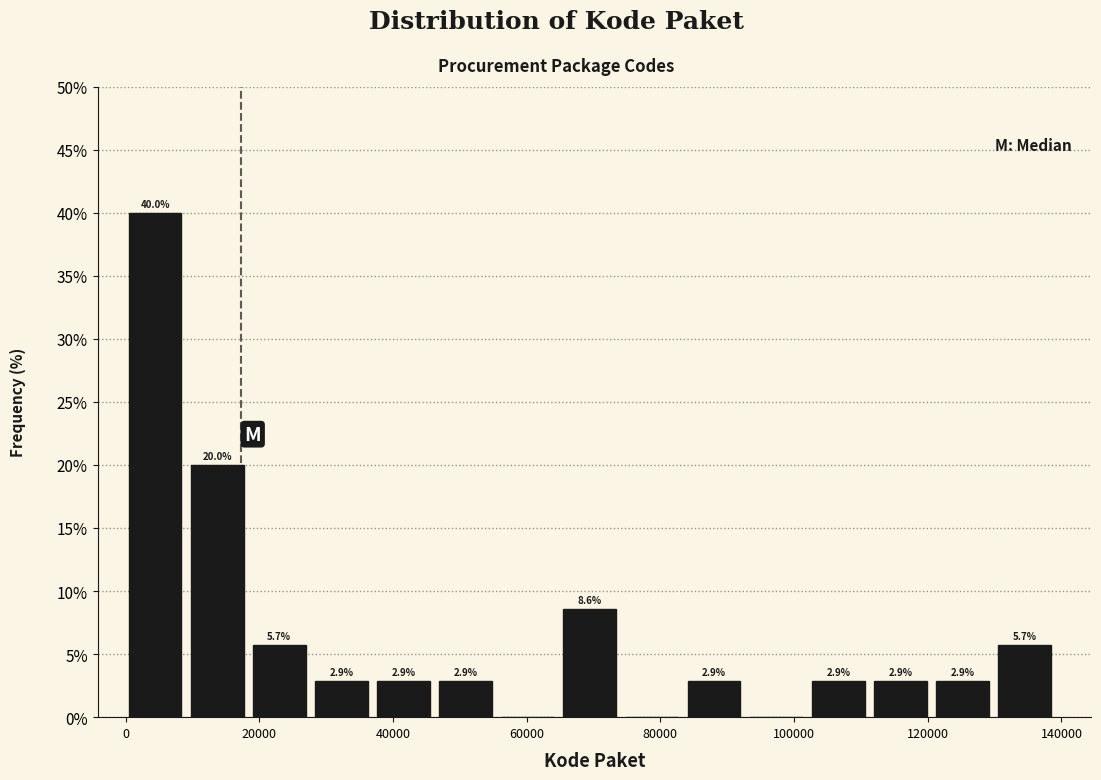

Which range on the x-axis has the tallest bar?

0 to 10000